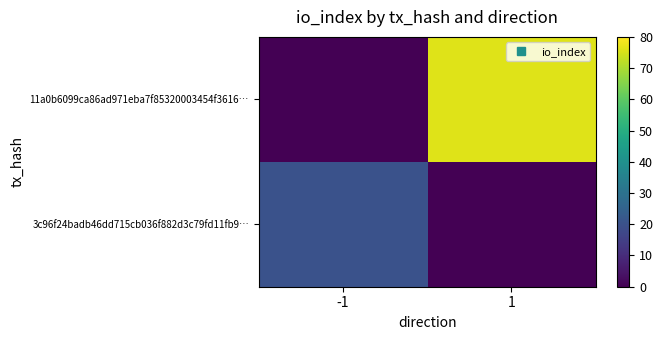

Reading left to right, list all the values displayed in this chart.

11a0b6099ca86ad971eba7f85320003454f3616…: -1=0	1=76
3c96f24badb46dd715cb036f882d3c79fd11fb9…: -1=20	1=0